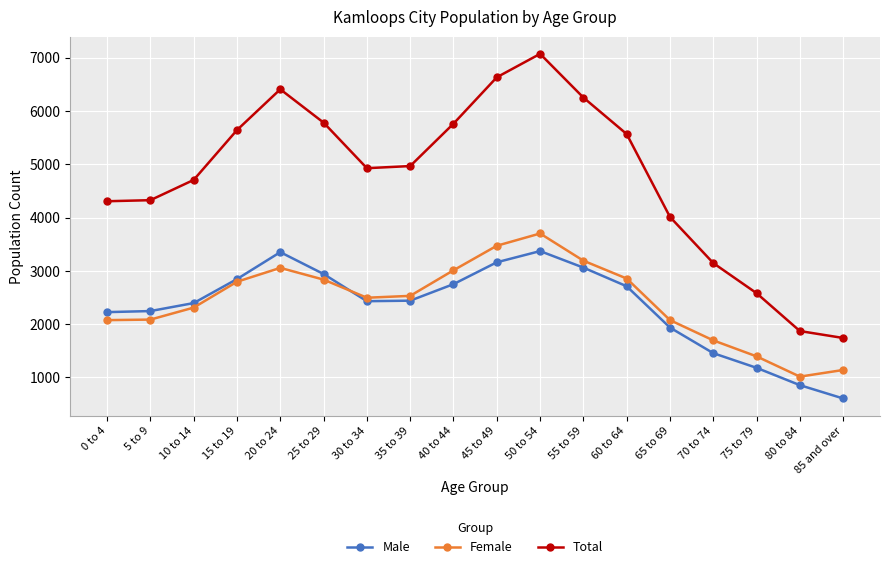

True or false: Female has more than 0 points higher than both neighbors.

True